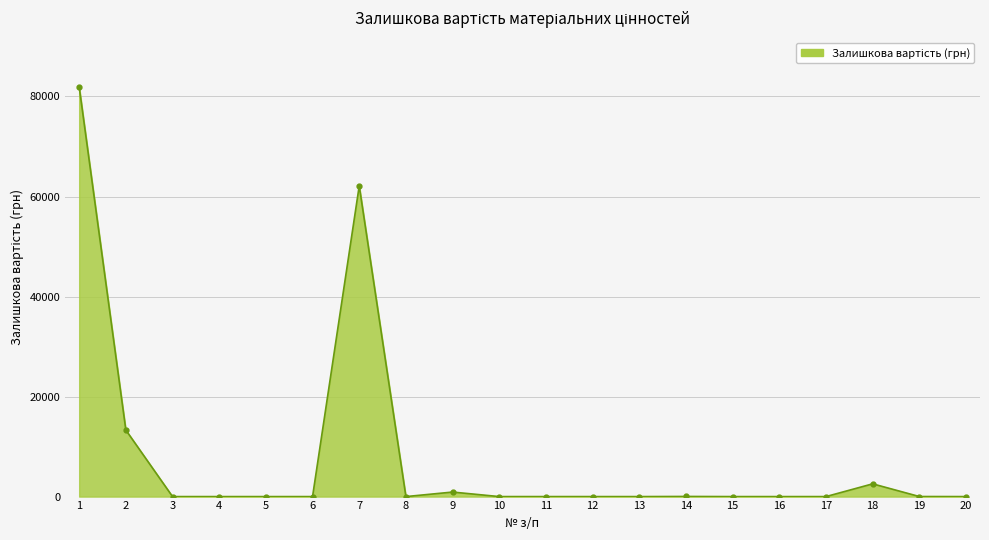

Is it true that the value at 16 is 0.2?

True